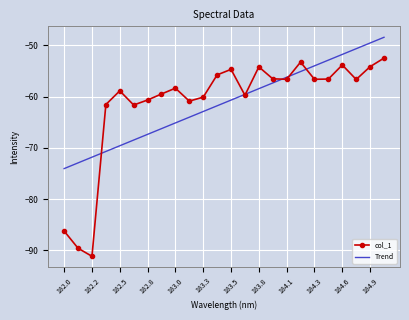

List the series in order of their peak value, lowest first.

col_1, Trend